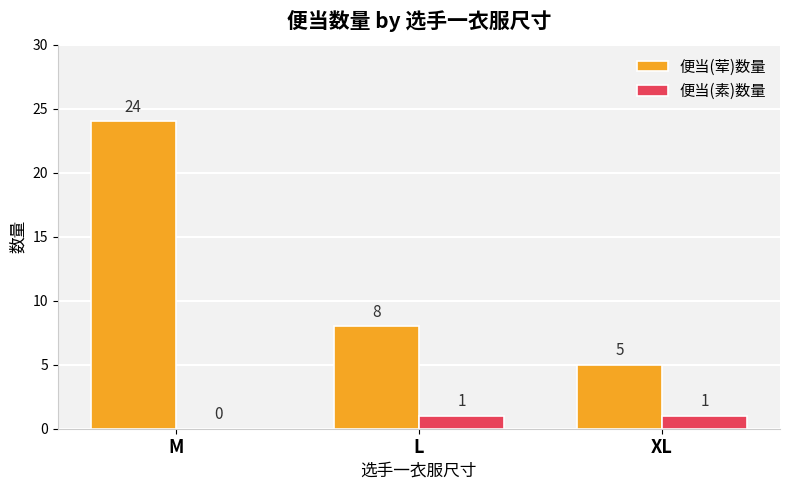

Between M and XL, which series saw the biggest shift?

便当(荤)数量